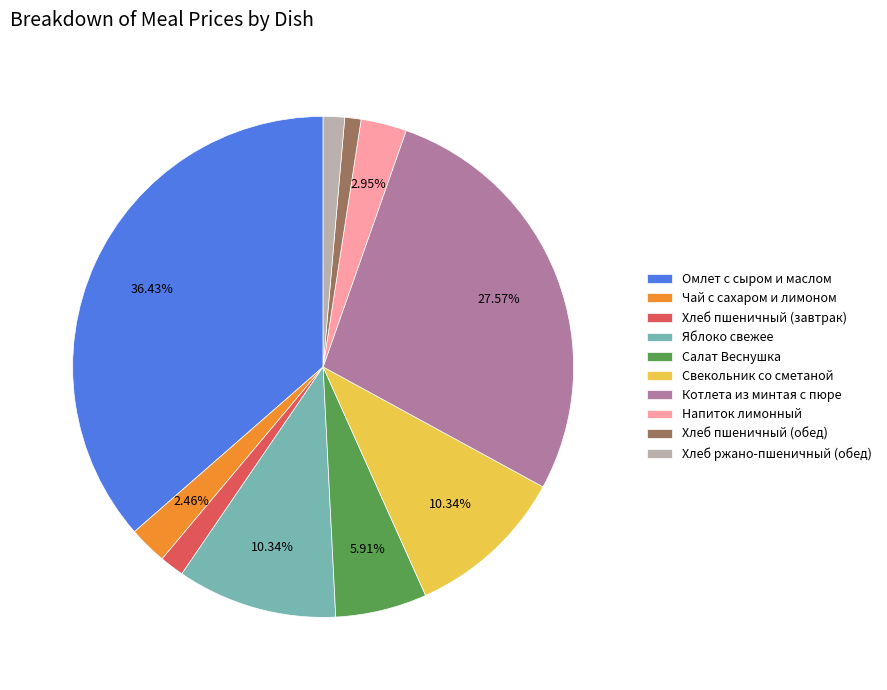

To the nearest percent, what is the difference between the largest and smallest slice percentages?

35%